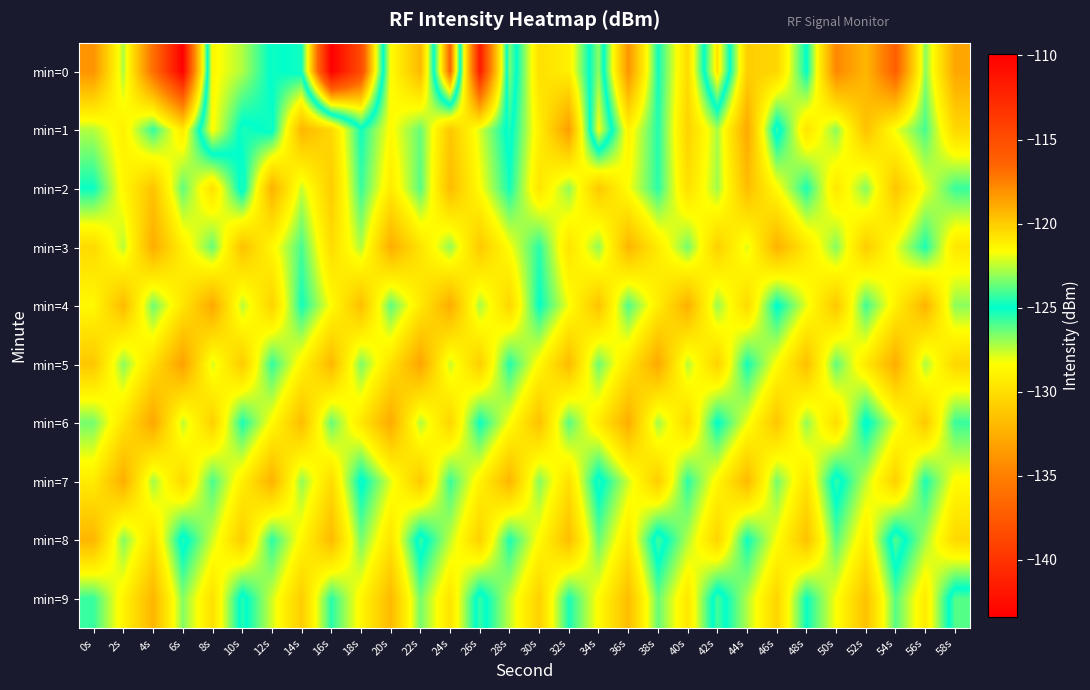

Which label corresponds to the largest value in the chart?

16s